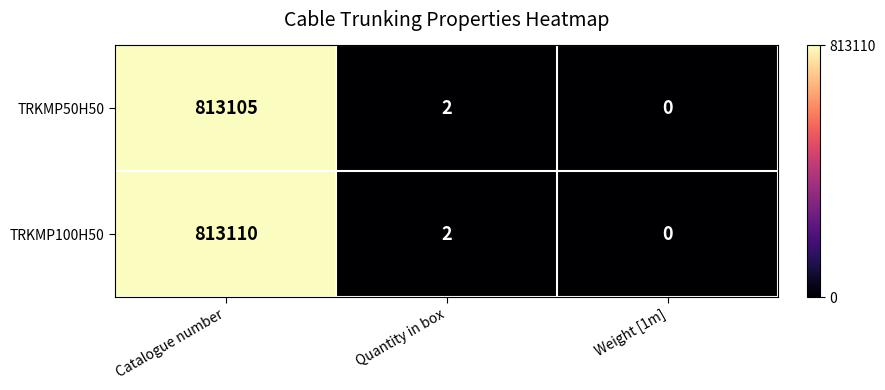

Which series changed the most between Catalogue number and Weight [1m]?

TRKMP100H50